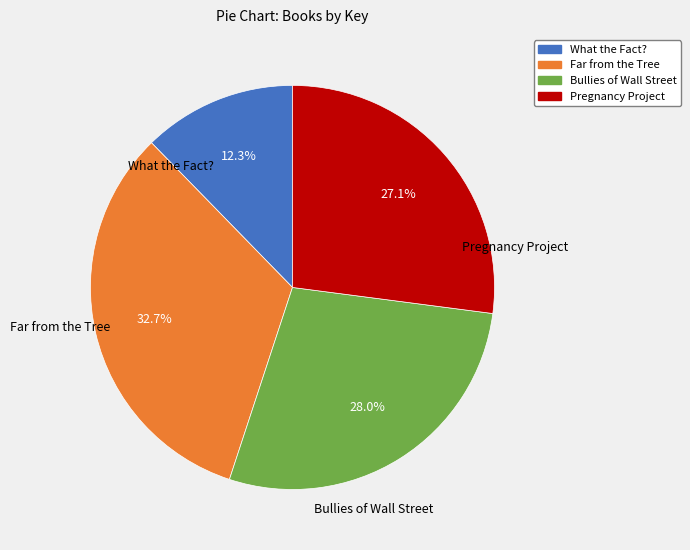

What portion of the pie excludes Bullies of Wall Street?

72.0%